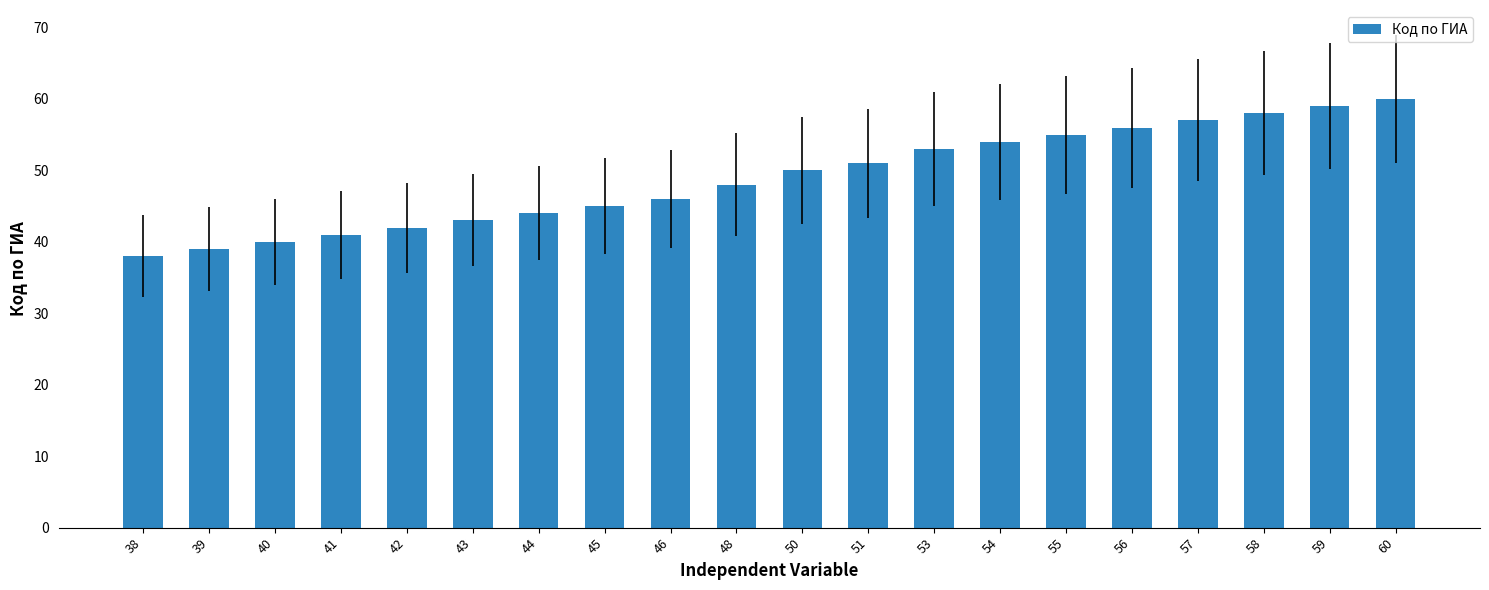

How many data points are less than 50?

10